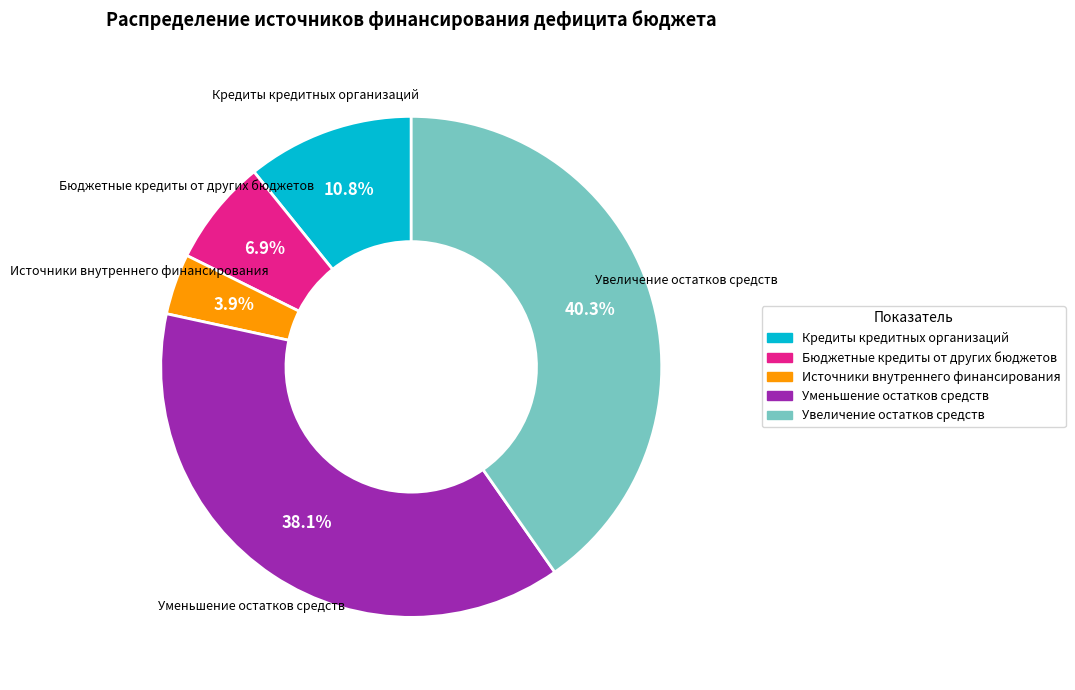

Which has a higher value, Увеличение остатков средств or Бюджетные кредиты от других бюджетов?

Увеличение остатков средств